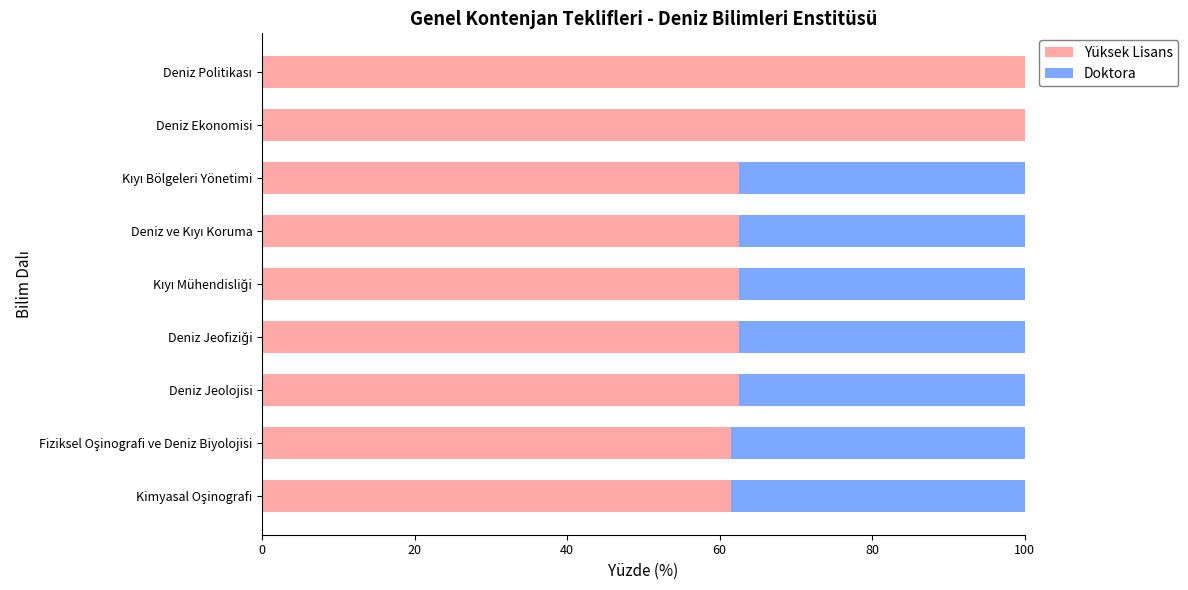

What is the sum of all Yüksek Lisans values?

635.6